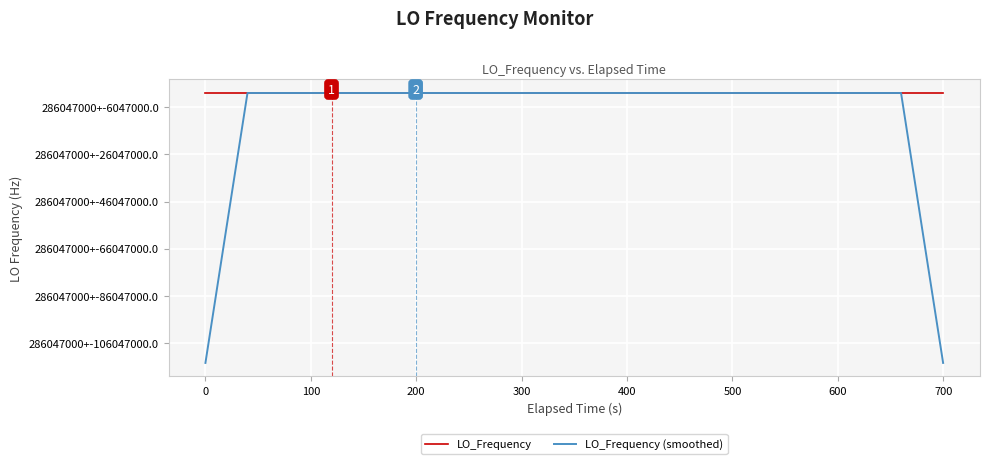

Is this an area chart (filled region under the line)?

No